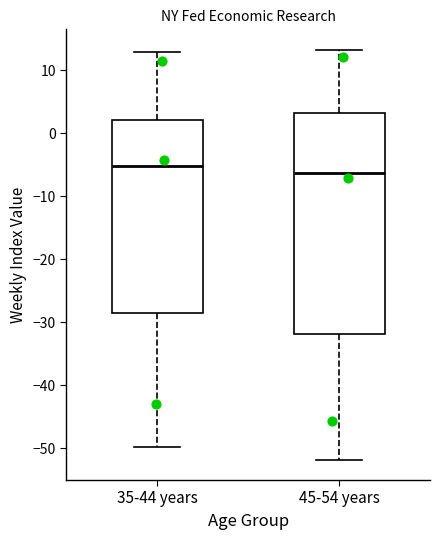

Reading left to right, read every box against the y-axis: the position of its median line, the range the box covers, and the ends of its whiskers. The values are not printed on the chart, so give them approximately, as read against the axis.

35-44 years: median -5, box -29 to 2, whiskers -50 to 13
45-54 years: median -6, box -32 to 3, whiskers -52 to 13